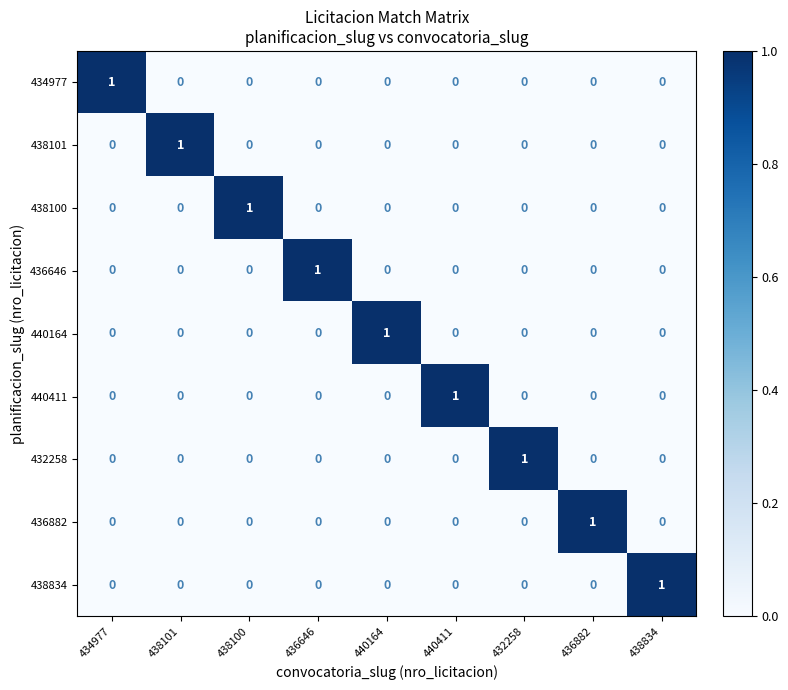

At how many categories does at least one series exceed 0?

9